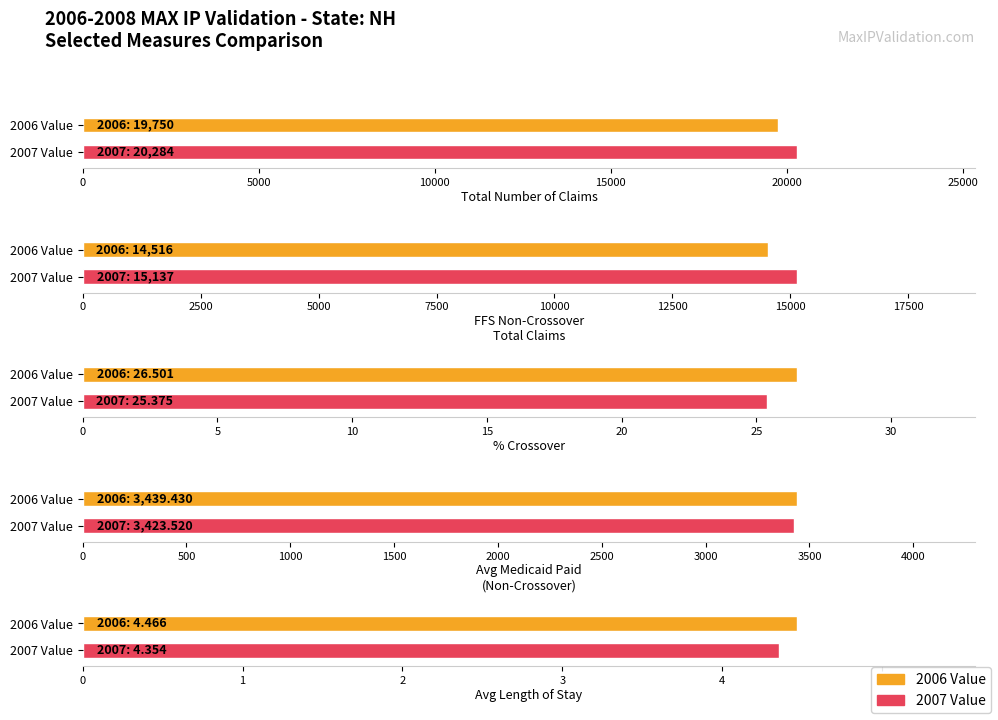

What is the difference between the highest and lowest values at Total Number of Claims?

534.0